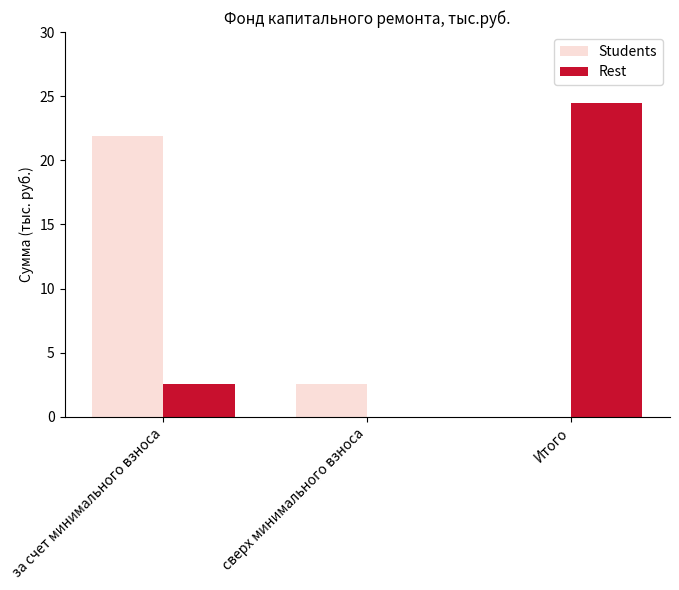

The Students series shows 21.9 at за счет минимального взноса. True or false?

True